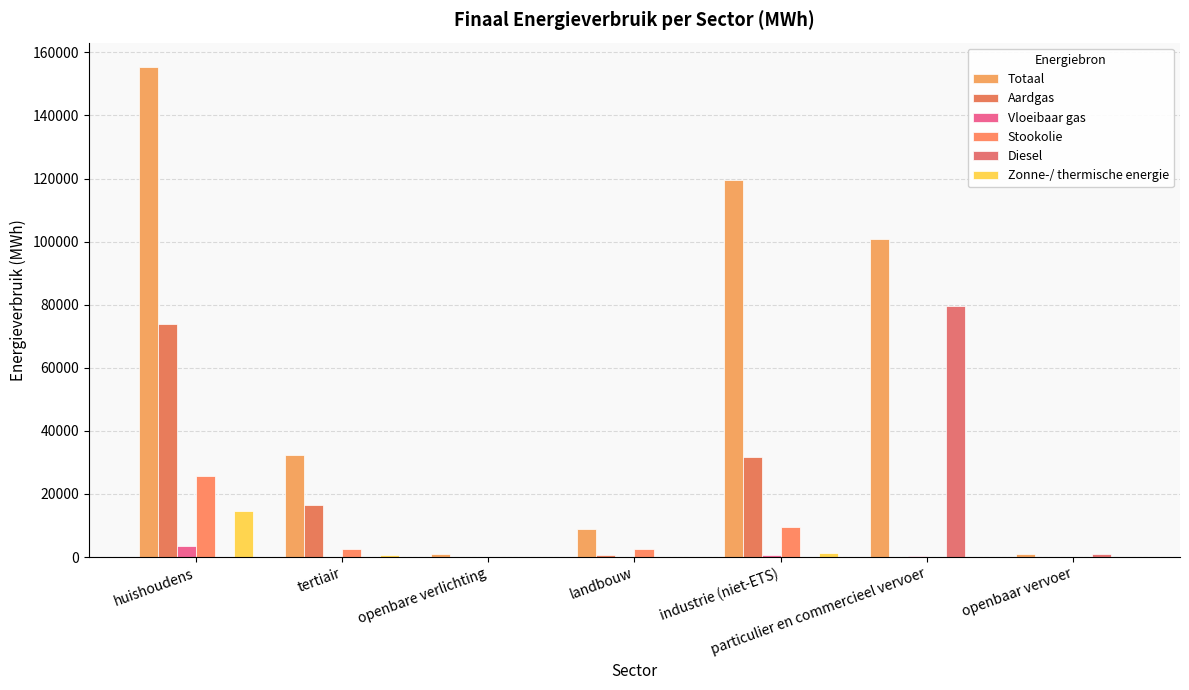

Reading right to left, transcribe all the data shown in this chart.

Totaal: openbaar vervoer=843.8	particulier en commercieel vervoer=100774.8	industrie (niet-ETS)=119556.3	landbouw=8903.0	openbare verlichting=1107.6	tertiair=32362.7	huishoudens=155317.4
Aardgas: openbaar vervoer=0.0	particulier en commercieel vervoer=7.6	industrie (niet-ETS)=31720.5	landbouw=658.4	openbare verlichting=0.0	tertiair=16528.2	huishoudens=73742.3
Vloeibaar gas: openbaar vervoer=0.0	particulier en commercieel vervoer=423.2	industrie (niet-ETS)=745.7	landbouw=13.8	openbare verlichting=0.0	tertiair=125.2	huishoudens=3623.7
Stookolie: openbaar vervoer=0.0	particulier en commercieel vervoer=0.0	industrie (niet-ETS)=9564.8	landbouw=2533.6	openbare verlichting=0.0	tertiair=2534.0	huishoudens=25655.9
Diesel: openbaar vervoer=808.3	particulier en commercieel vervoer=79481.5	industrie (niet-ETS)=0.0	landbouw=0.0	openbare verlichting=0.0	tertiair=0.0	huishoudens=0.0
Zonne-/ thermische energie: openbaar vervoer=0.0	particulier en commercieel vervoer=0.0	industrie (niet-ETS)=1301.8	landbouw=0.0	openbare verlichting=0.0	tertiair=740.2	huishoudens=14667.4